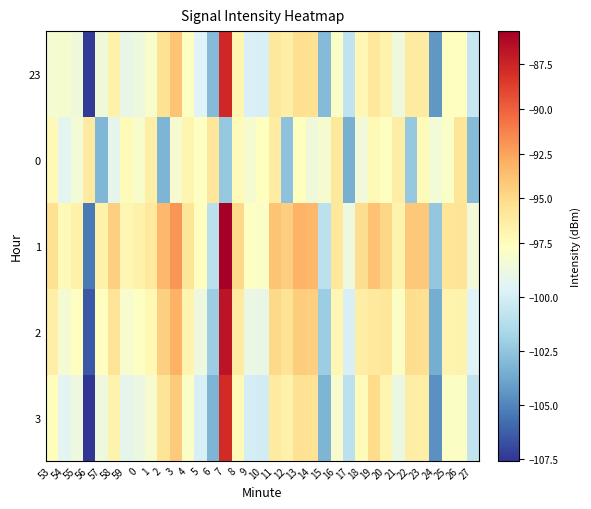

Reading left to right, transcribe all the data shown in this chart.

23: 53=-98.3	54=-98.2	55=-98.6	56=-107.4	57=-98.6	58=-96.5	59=-99.1	0=-98.7	1=-98.1	2=-95.4	3=-94.0	4=-97.8	5=-99.6	6=-103.0	7=-87.7	8=-97.0	9=-99.8	10=-99.9	11=-95.9	12=-96.4	13=-95.2	14=-95.4	15=-103.0	16=-98.0	17=-100.8	18=-97.2	19=-95.9	20=-96.8	21=-98.7	22=-96.1	23=-96.1	24=-104.4	25=-97.7	26=-97.7	27=-100.5
0: 53=-97.2	54=-99.4	55=-98.5	56=-96.1	57=-103.1	58=-99.2	59=-97.4	0=-98.1	1=-96.5	2=-103.2	3=-98.2	4=-97.0	5=-97.8	6=-95.8	7=-102.3	8=-97.4	9=-98.3	10=-97.6	11=-96.2	12=-102.6	13=-97.6	14=-98.7	15=-98.2	16=-95.9	17=-103.4	18=-98.5	19=-97.3	20=-97.7	21=-96.3	22=-102.3	23=-97.3	24=-98.5	25=-97.9	26=-95.7	27=-102.9
1: 53=-95.3	54=-97.2	55=-96.6	56=-105.4	57=-96.6	58=-94.5	59=-97.1	0=-96.7	1=-96.1	2=-93.4	3=-92.0	4=-95.8	5=-97.6	6=-101.0	7=-85.7	8=-95.0	9=-97.8	10=-97.9	11=-93.9	12=-94.4	13=-93.2	14=-93.4	15=-101.0	16=-96.0	17=-98.8	18=-95.2	19=-93.9	20=-94.8	21=-96.7	22=-94.1	23=-94.1	24=-102.4	25=-95.7	26=-95.7	27=-98.5
2: 53=-96.4	54=-98.3	55=-97.7	56=-106.5	57=-97.7	58=-95.6	59=-98.2	0=-97.8	1=-97.2	2=-94.5	3=-93.1	4=-96.9	5=-98.7	6=-102.1	7=-86.8	8=-96.1	9=-98.9	10=-99.0	11=-95.0	12=-95.5	13=-94.3	14=-94.5	15=-102.1	16=-97.1	17=-99.9	18=-96.3	19=-96.0	20=-95.9	21=-97.8	22=-95.2	23=-95.2	24=-103.5	25=-96.8	26=-96.8	27=-99.6
3: 53=-97.5	54=-99.4	55=-98.8	56=-107.6	57=-98.8	58=-96.7	59=-99.3	0=-98.9	1=-98.3	2=-95.6	3=-94.2	4=-98.0	5=-99.8	6=-103.2	7=-87.9	8=-97.2	9=-100.0	10=-100.1	11=-96.1	12=-96.6	13=-95.4	14=-95.6	15=-103.2	16=-98.2	17=-101.0	18=-97.4	19=-95.1	20=-97.0	21=-98.9	22=-96.3	23=-96.3	24=-104.6	25=-97.9	26=-97.9	27=-100.7